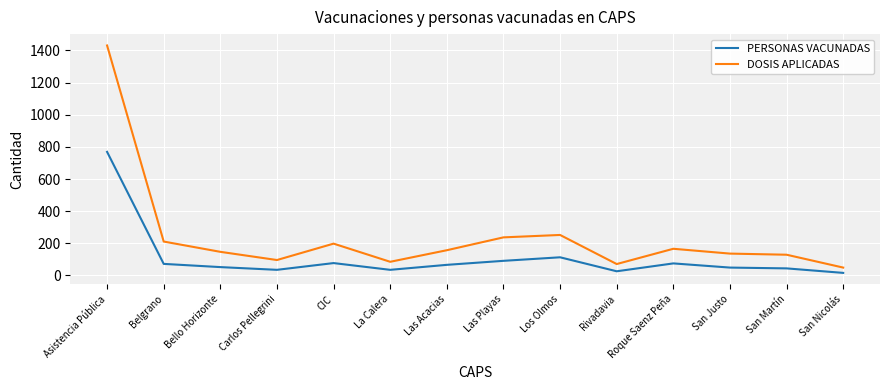

What is the total value across all series at Las Playas?

328